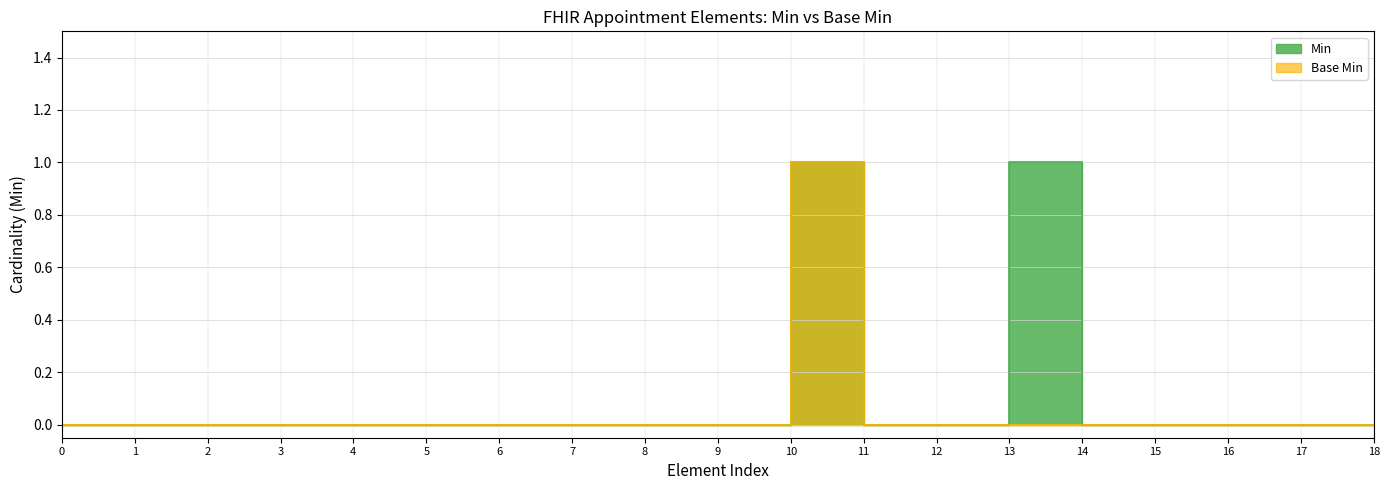

How many Base Min values are between 0 and 1?

19